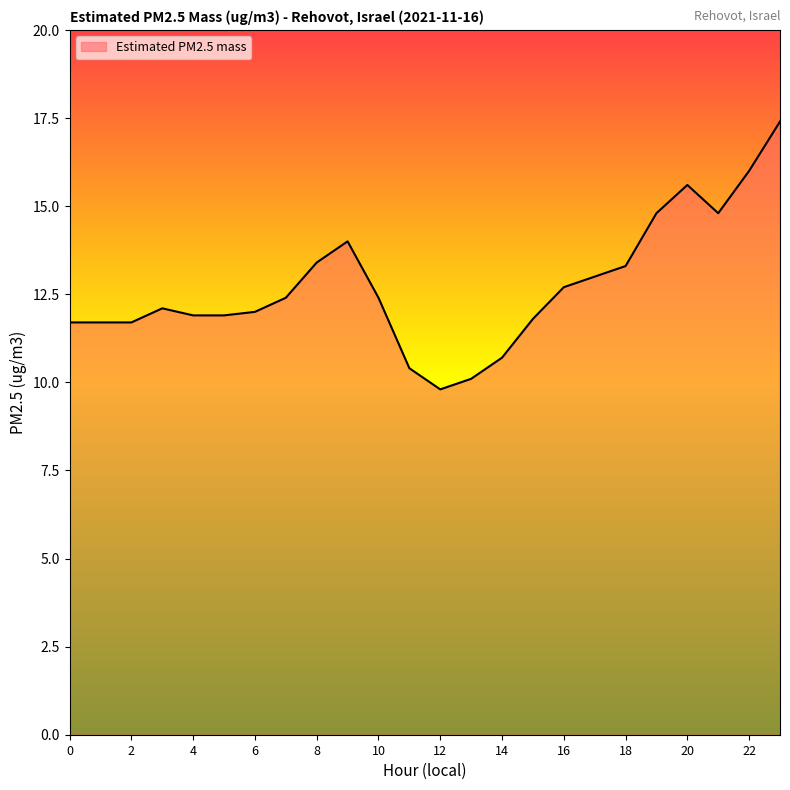

What is the minimum value shown in the chart?

9.8